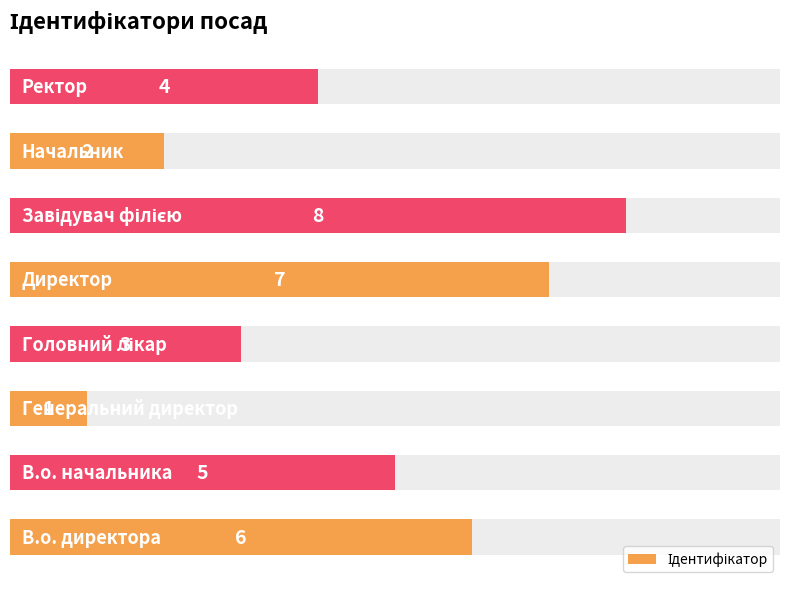

Are the bars grouped side by side (vs. stacked)?

No